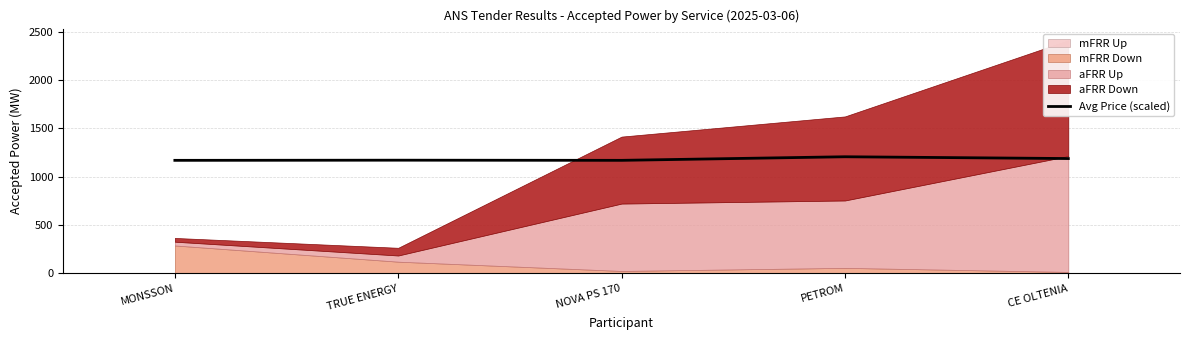

List the labels in order of value, smallest first.

MONSSON, NOVA PS 170, TRUE ENERGY, CE OLTENIA, PETROM